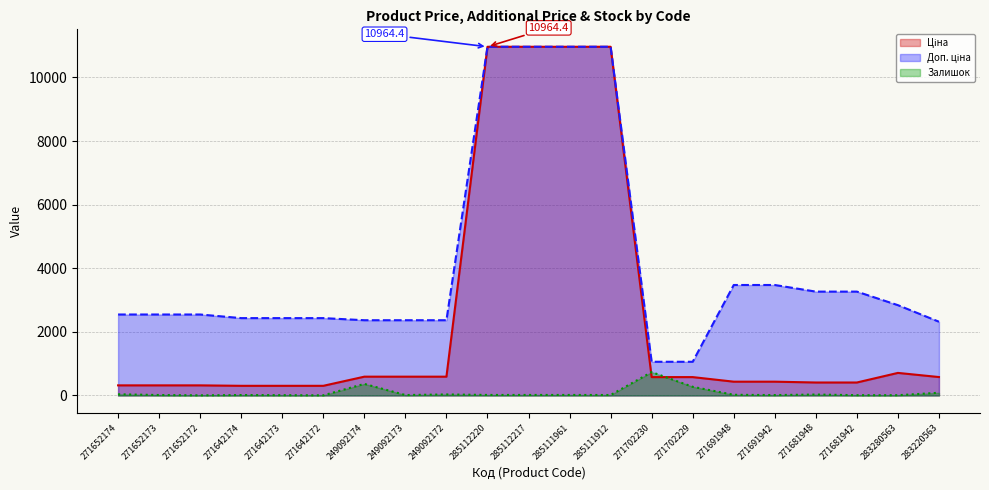

The value of Ціна at 271642174 is 304.1. True or false?

True